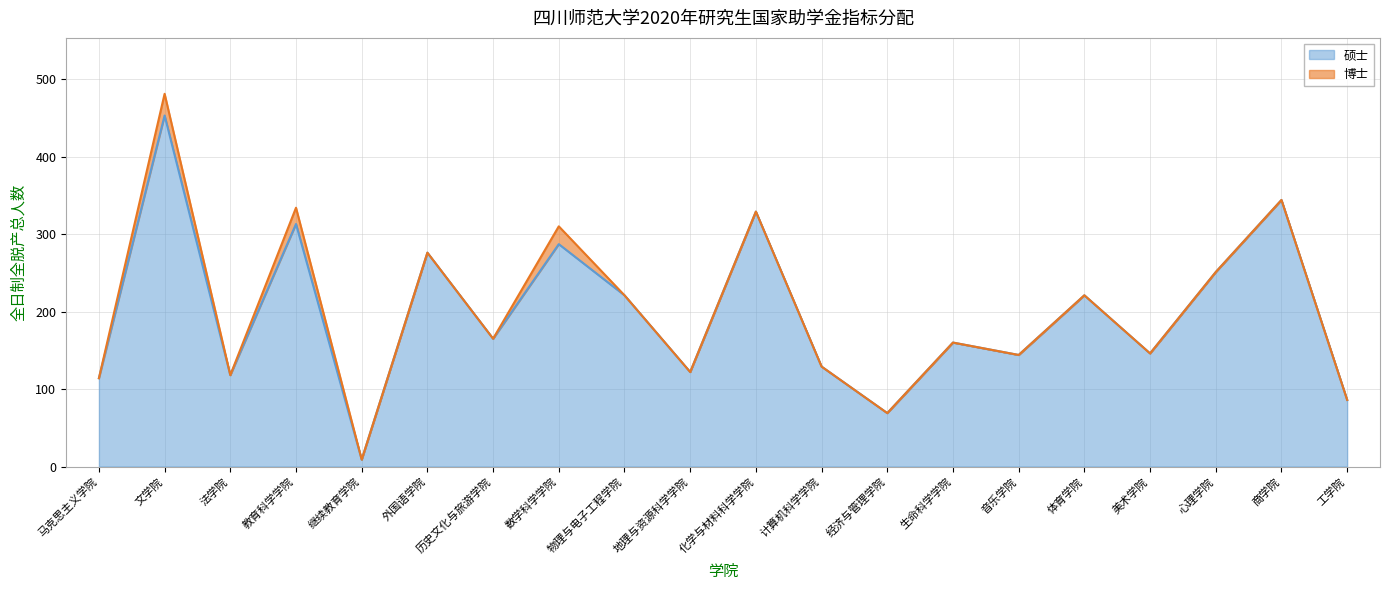

True or false: the data shows 329 at 化学与材料科学学院.

True